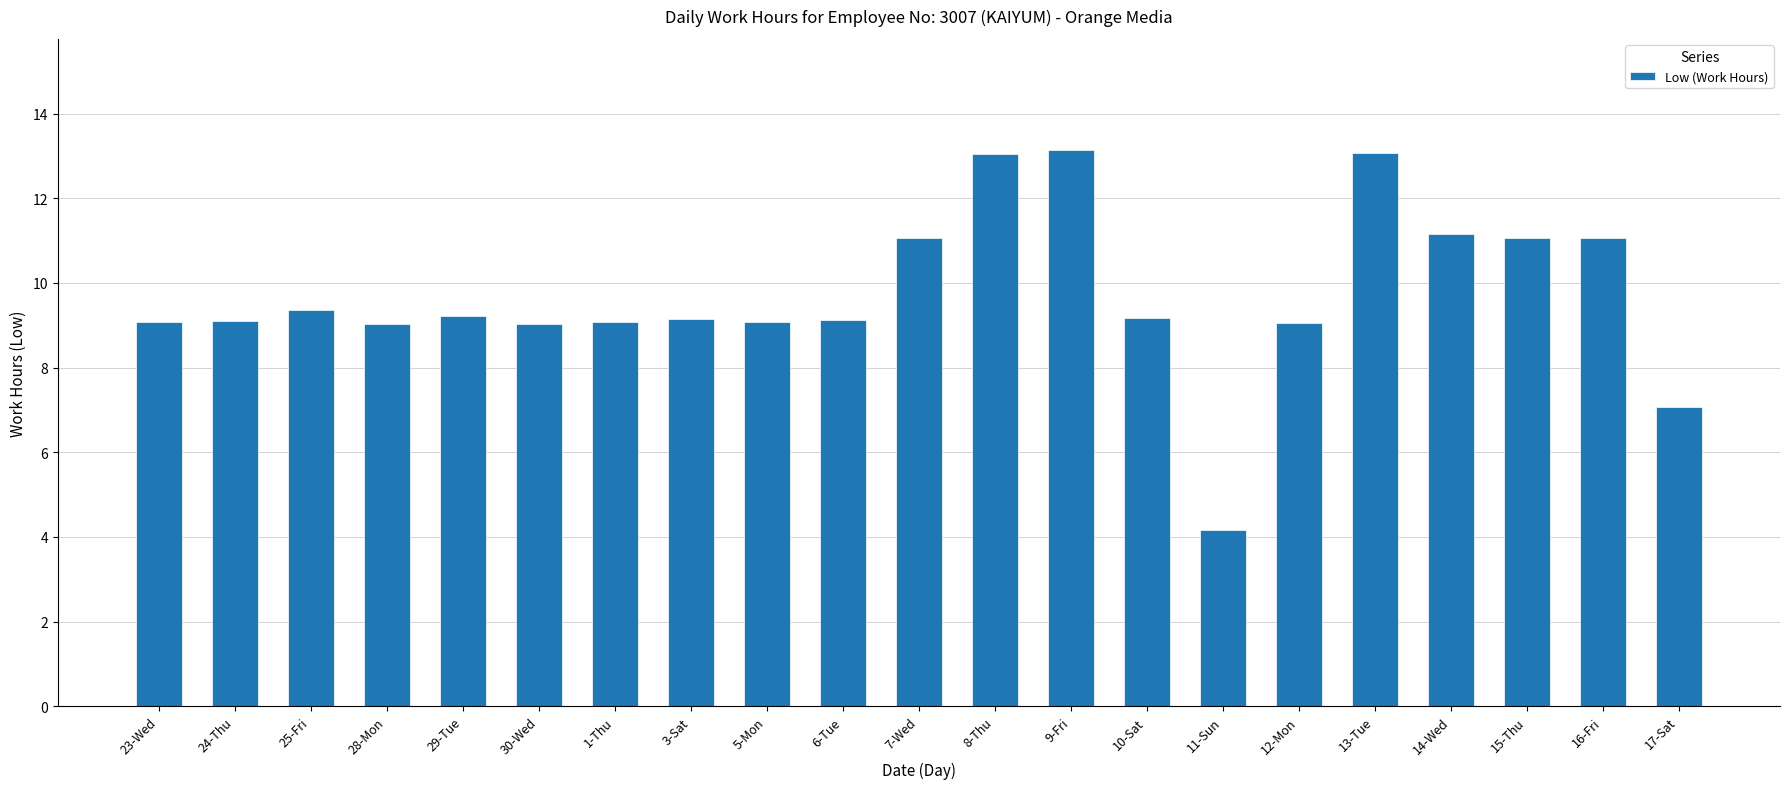

What is the minimum value shown in the chart?

4.2